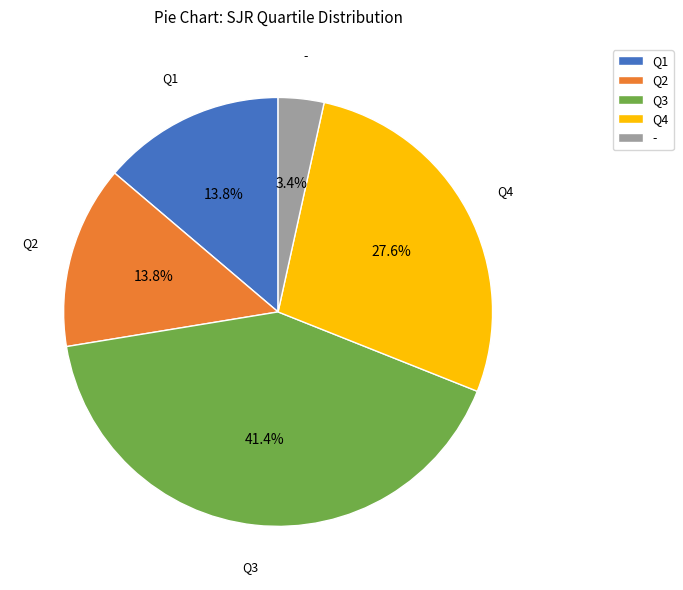

To the nearest percent, what portion does Q3 represent?

41%